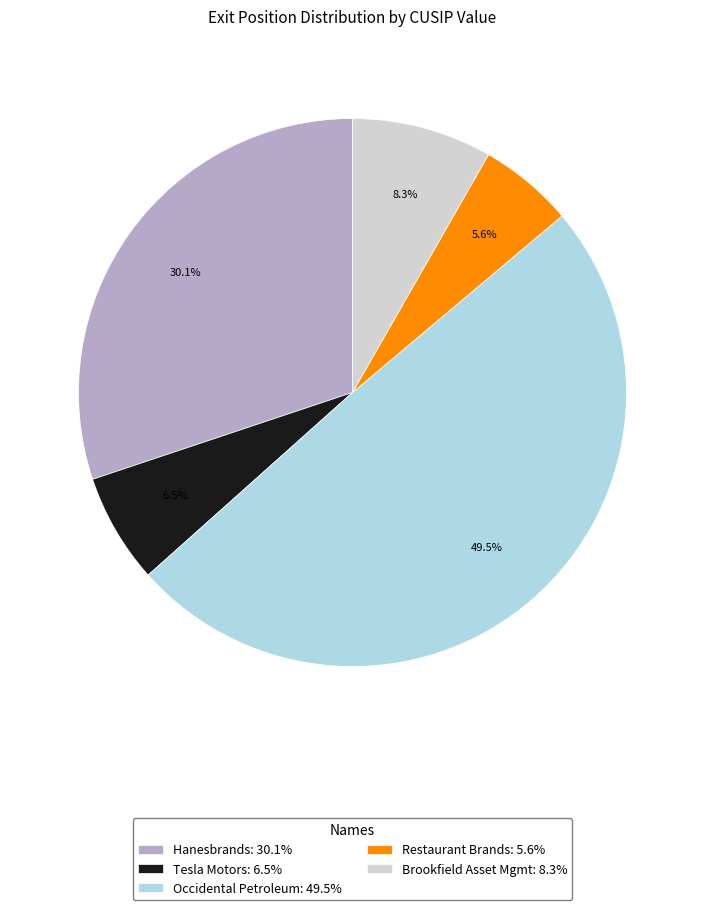

True or false: Brookfield Asset Mgmt accounts for 8% of the total.

True